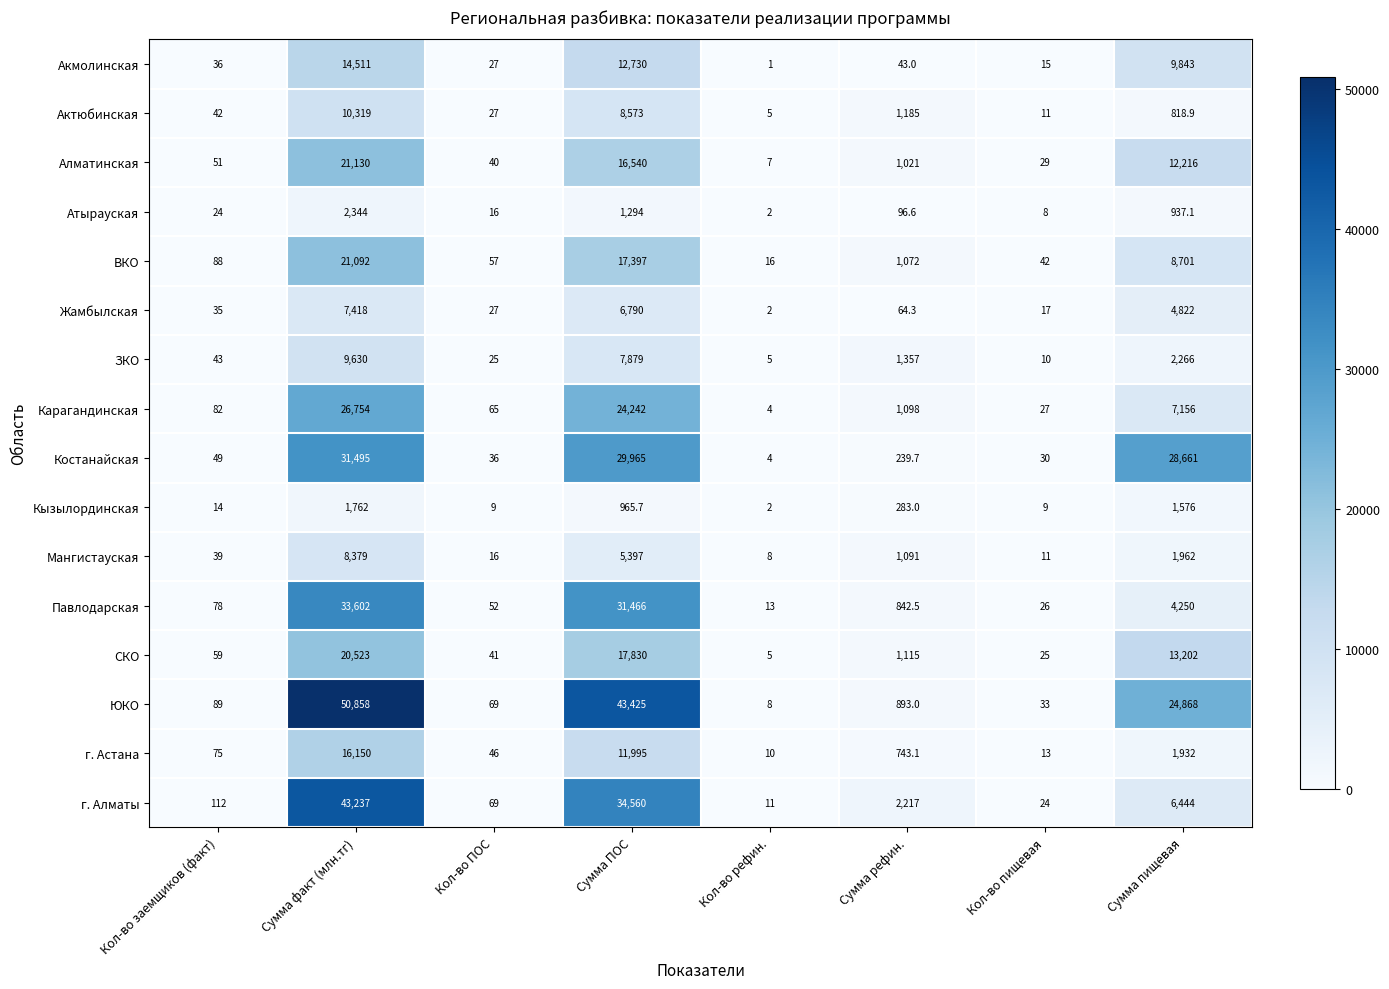

Is the value of Павлодарская at Сумма ПОС greater than the value of Актюбинская at Кол-во пищевая?

Yes